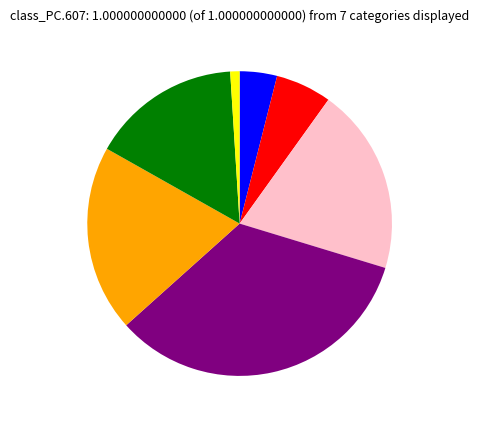

Does any single category account for the majority?

No